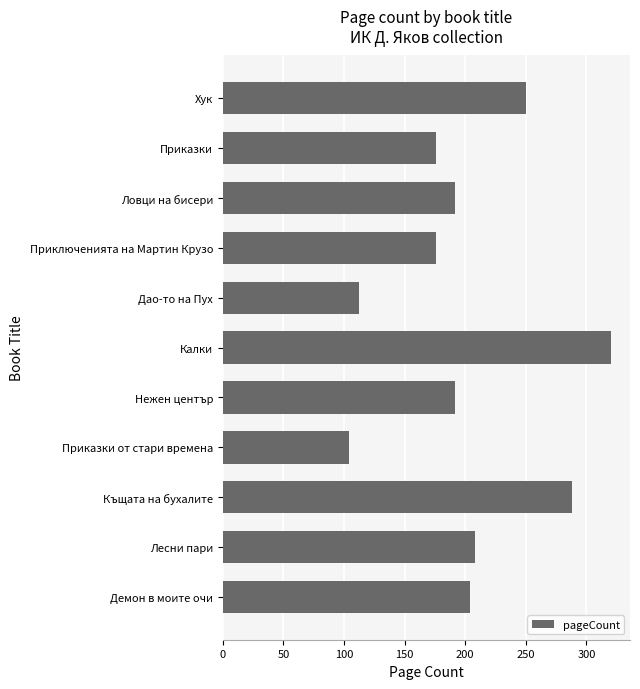

True or false: the data shows 250 at Хук.

True